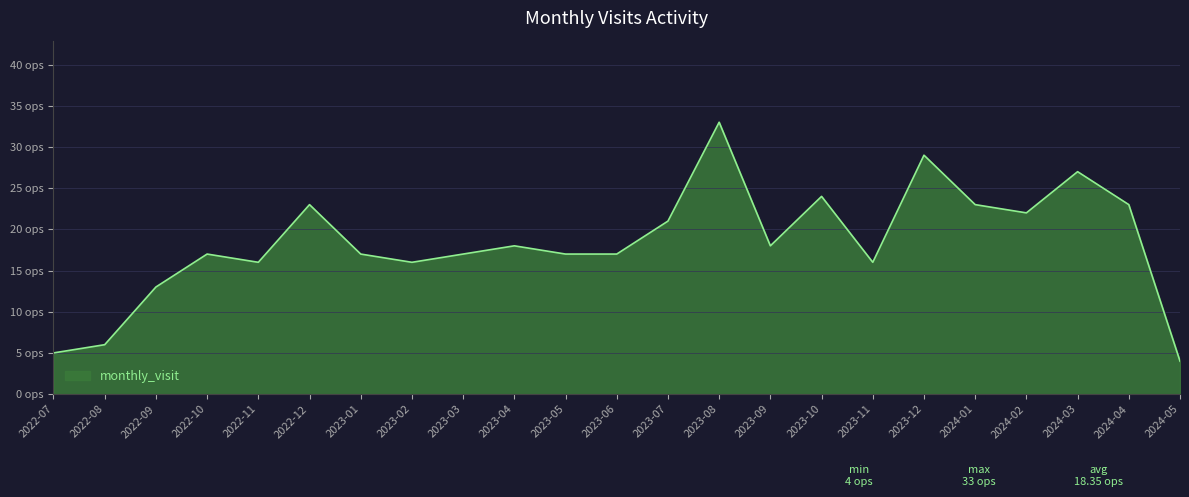

True or false: the data has more than 0 interior local peaks.

True